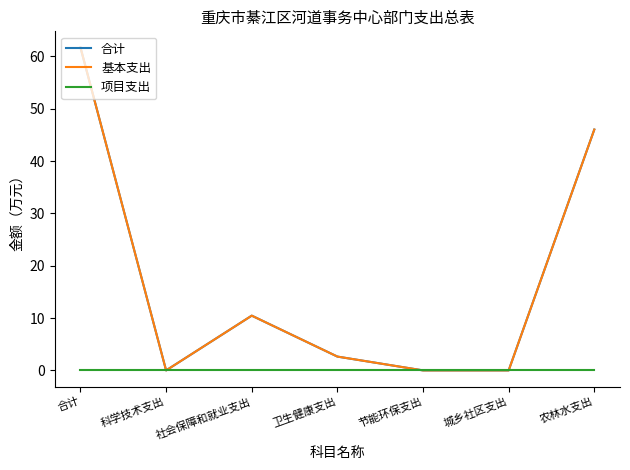

Does the chart have visible grid lines?

No